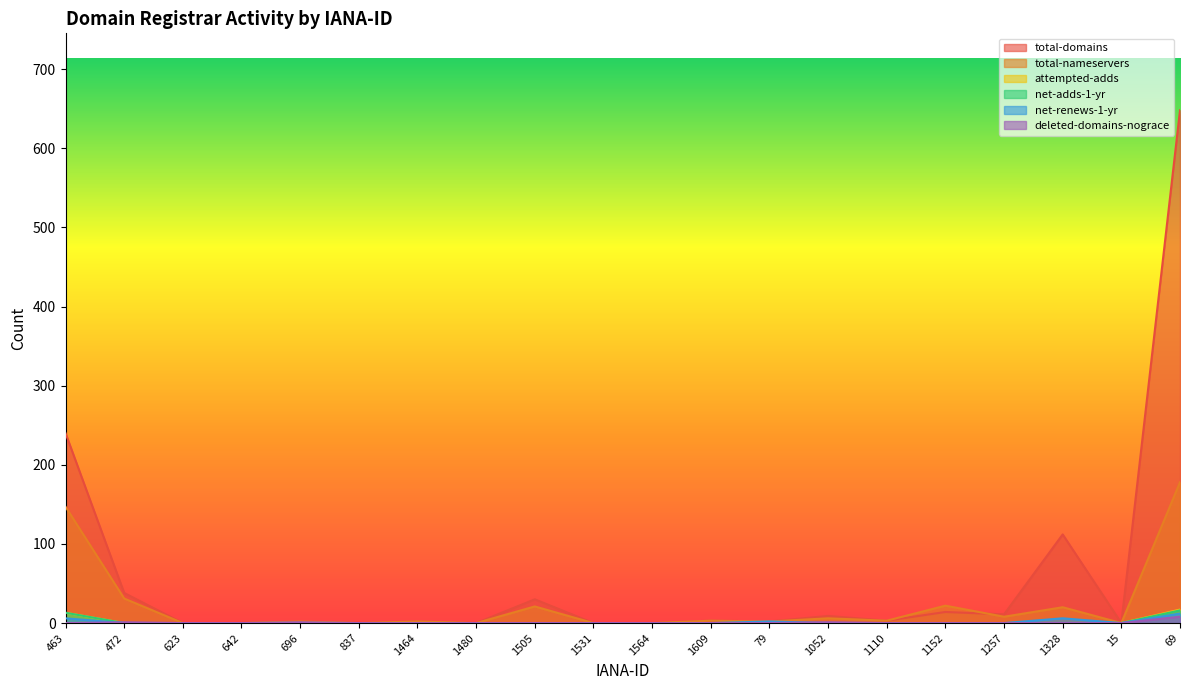

Is it true that net-renews-1-yr equals 12 at 69?

True